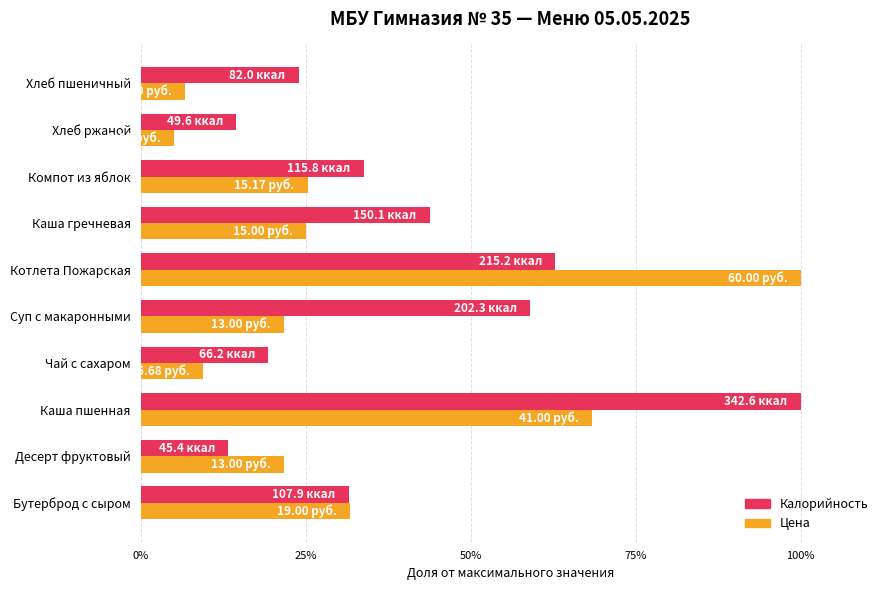

What position from the right is Хлеб ржаной?

2